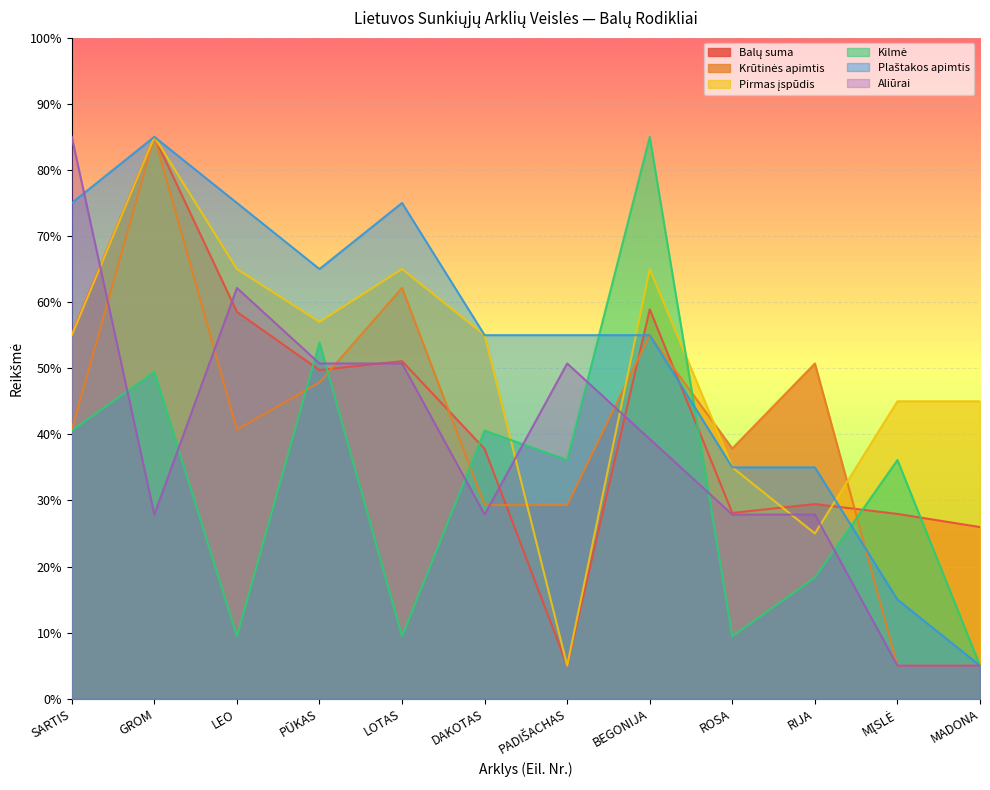

What is the label of the 12th point from the left?

MADONA